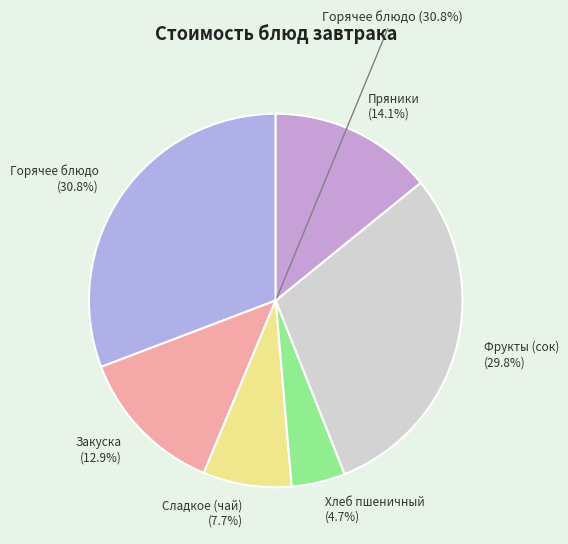

The Сладкое (чай) slice represents 8% of the pie. True or false?

True